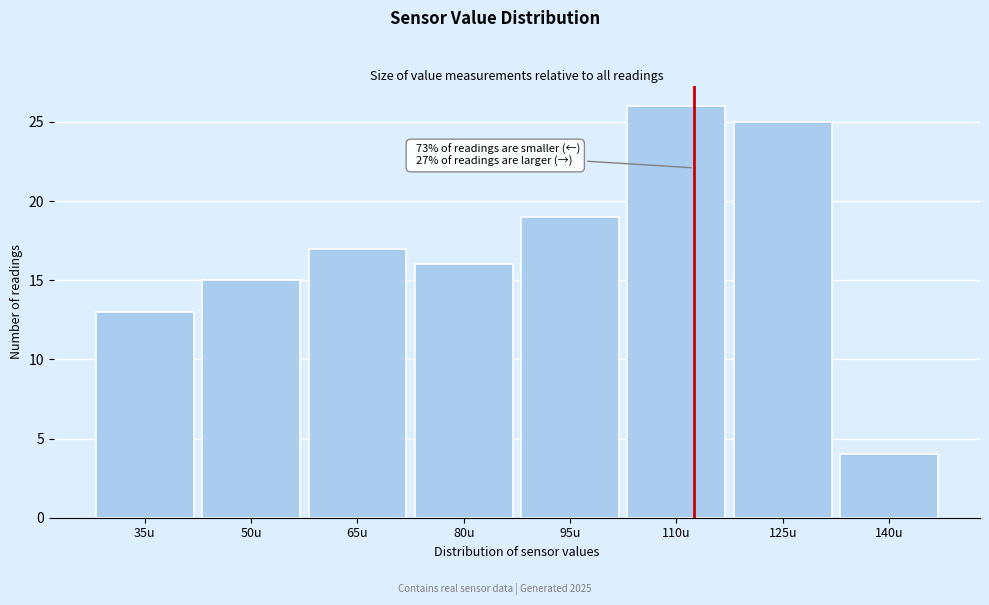

Reading left to right, list all the values displayed in this chart.

35u=13	50u=15	65u=17	80u=16	95u=19	110u=26	125u=25	140u=4